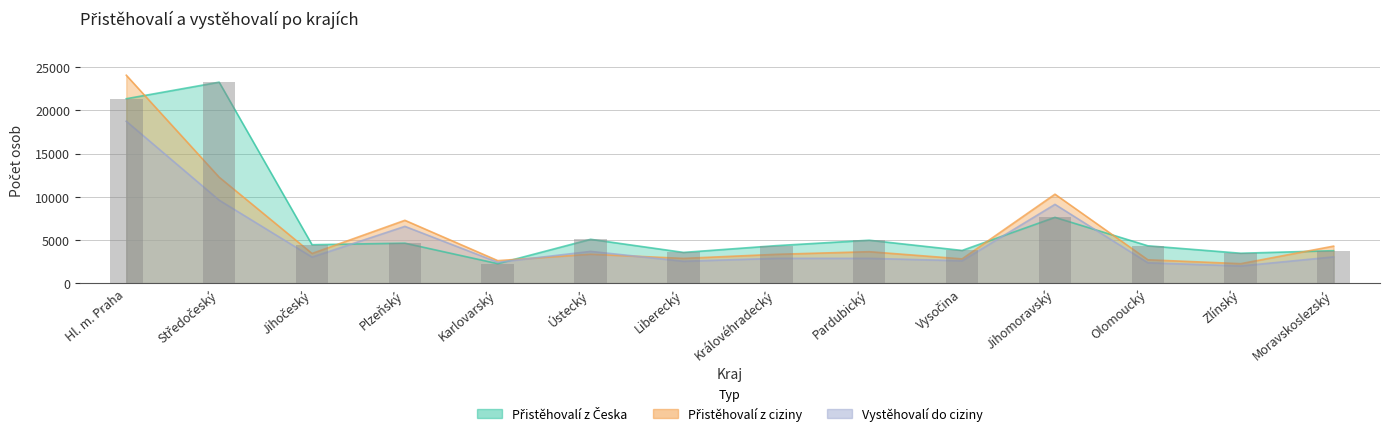

How many data points are above 4447?

6